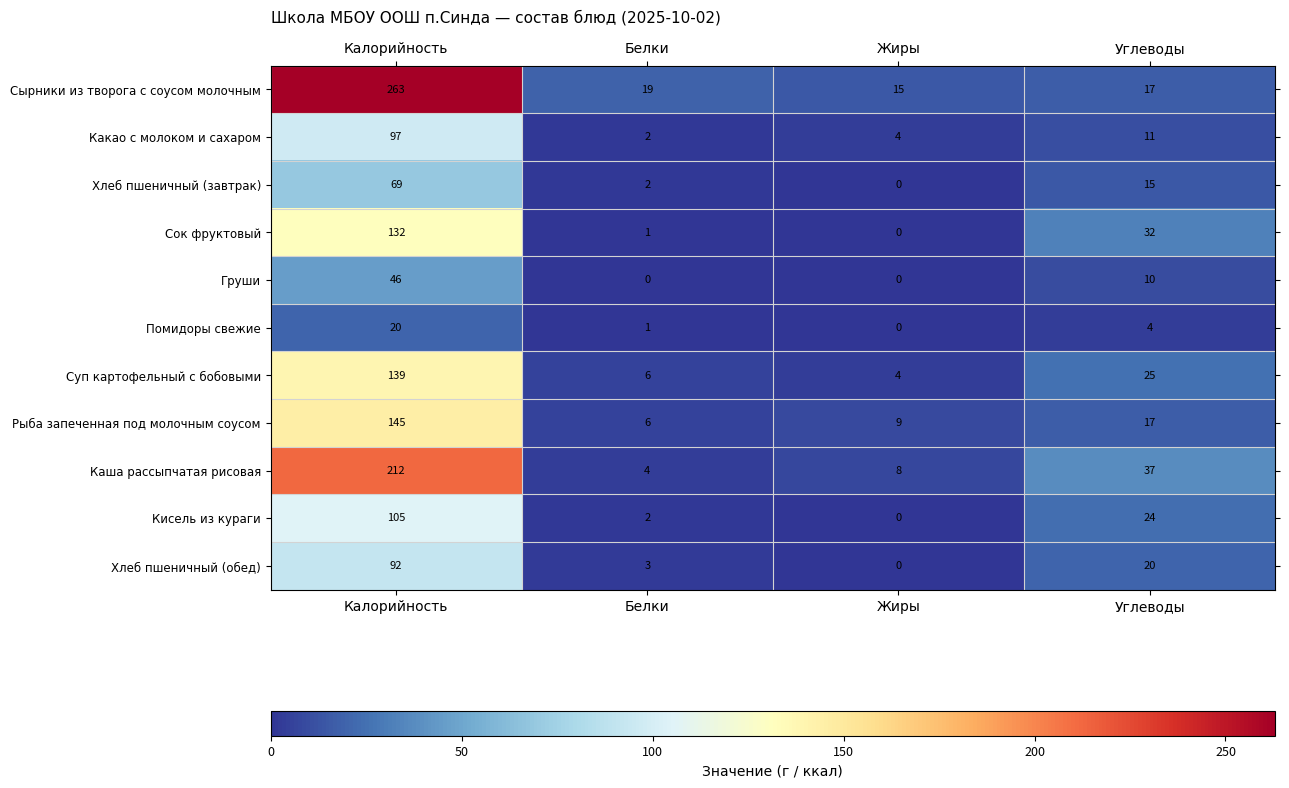

Which series has the widest spread of values?

Сырники из творога с соусом молочным